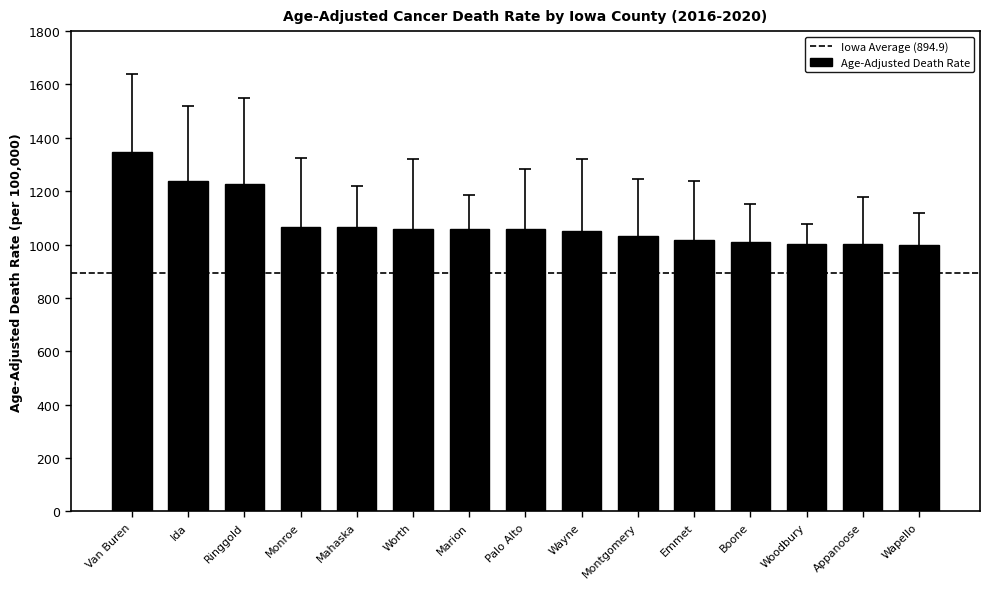

Read the value at Palo Alto.

1056.7